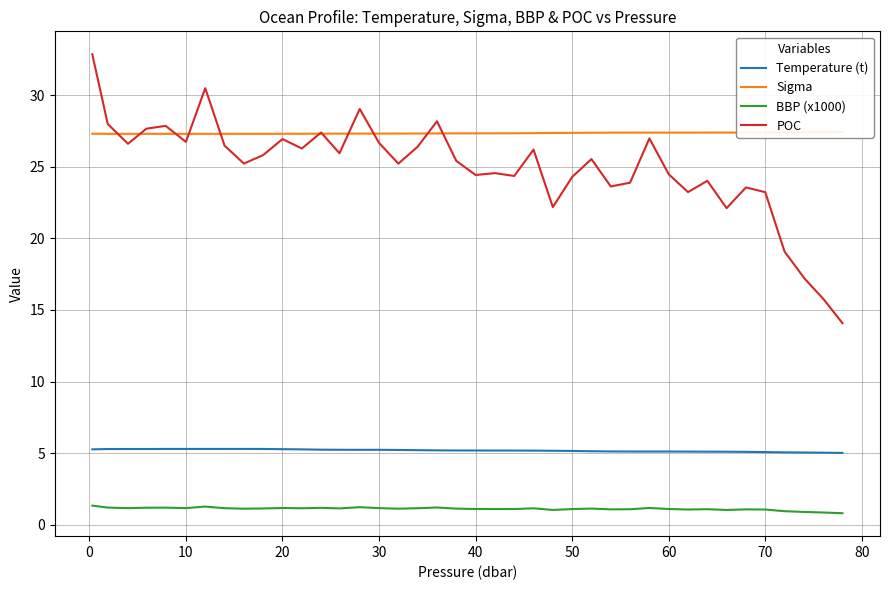

True or false: POC has a value of 23.2 at 70.

True